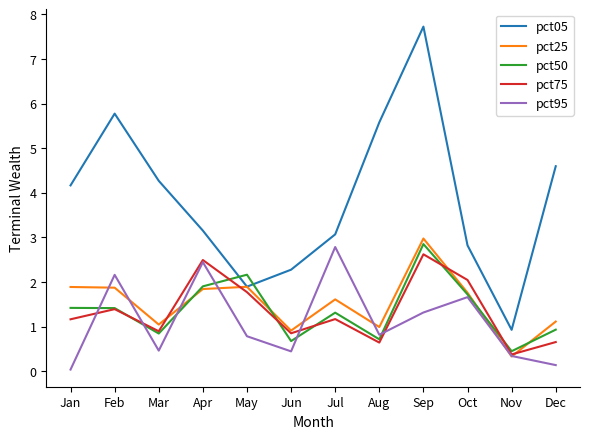

Where does the pct05 series first go above 4?

Jan